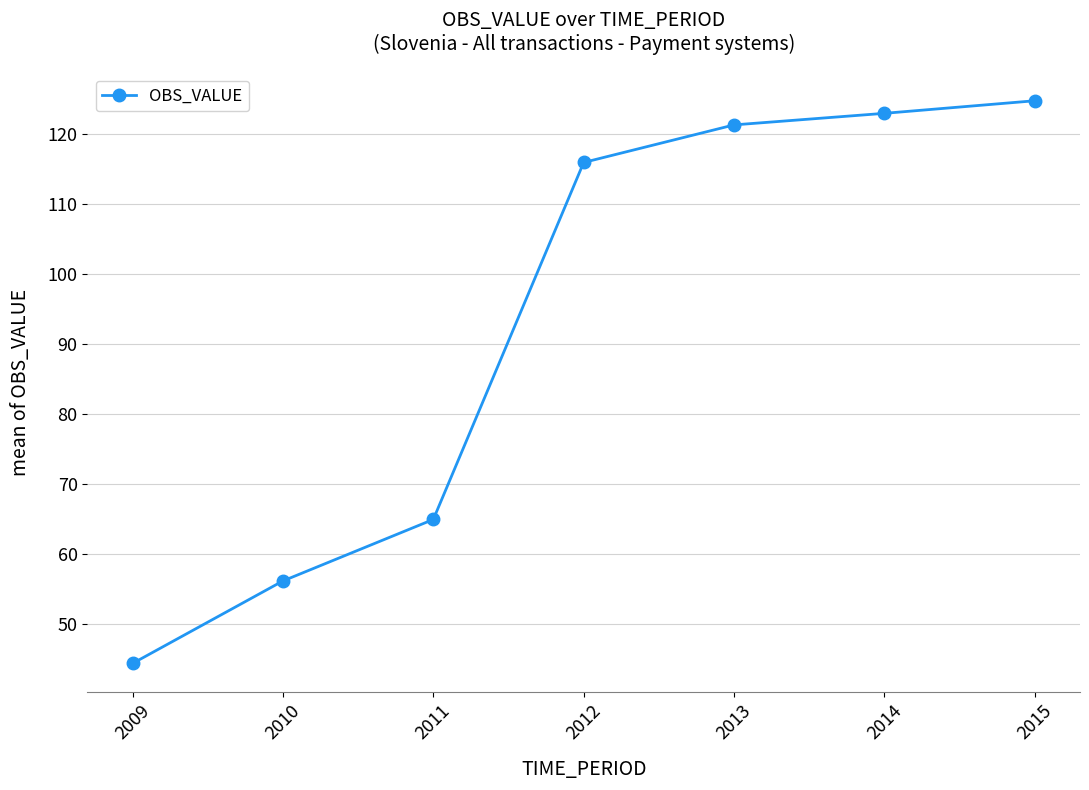

What is the difference between the second highest and second lowest values?

66.9